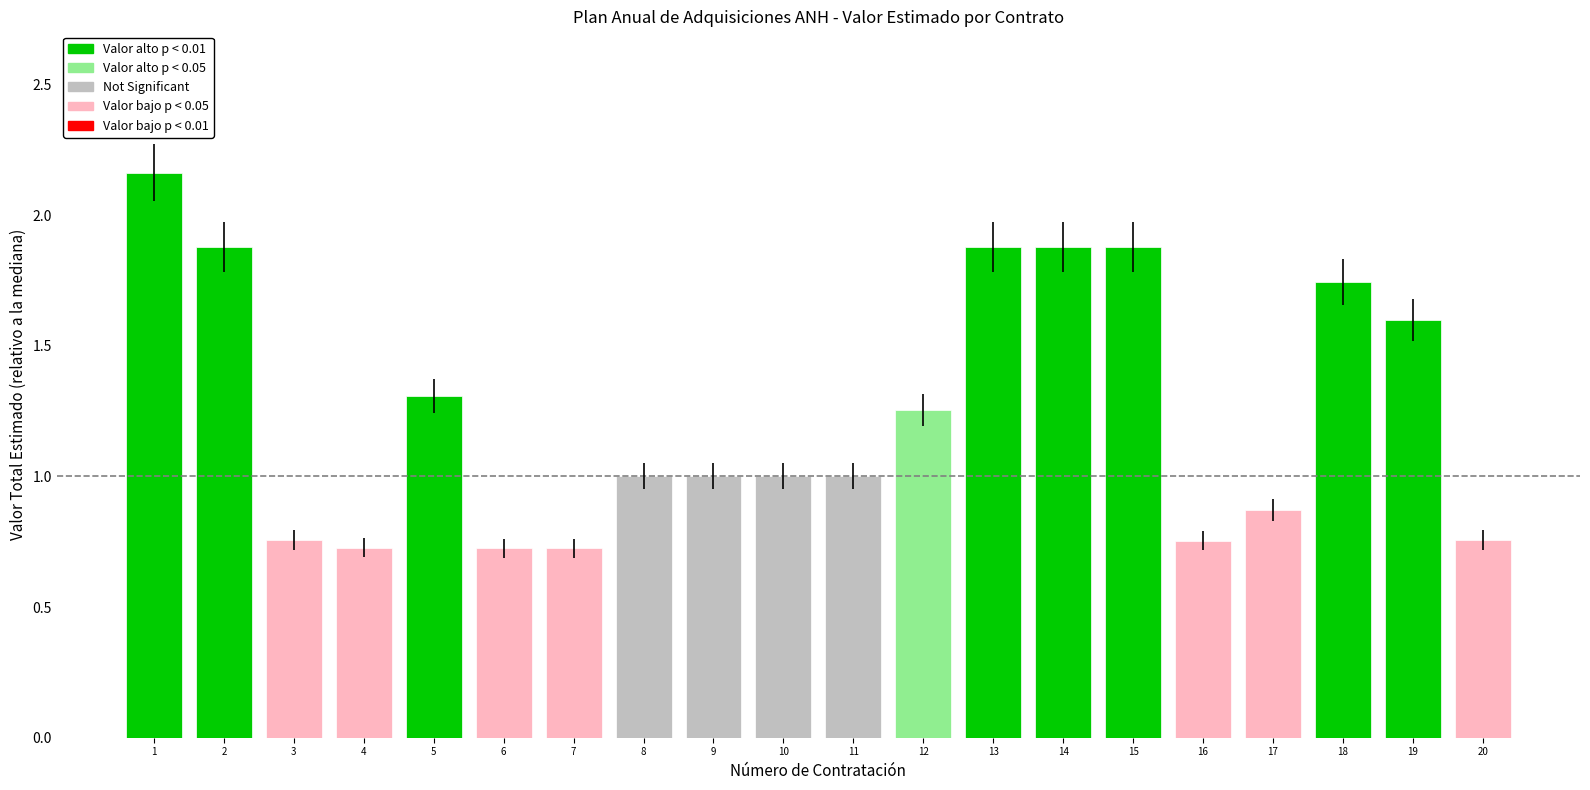

The chart shows a value of 0.7 at 4. True or false?

True